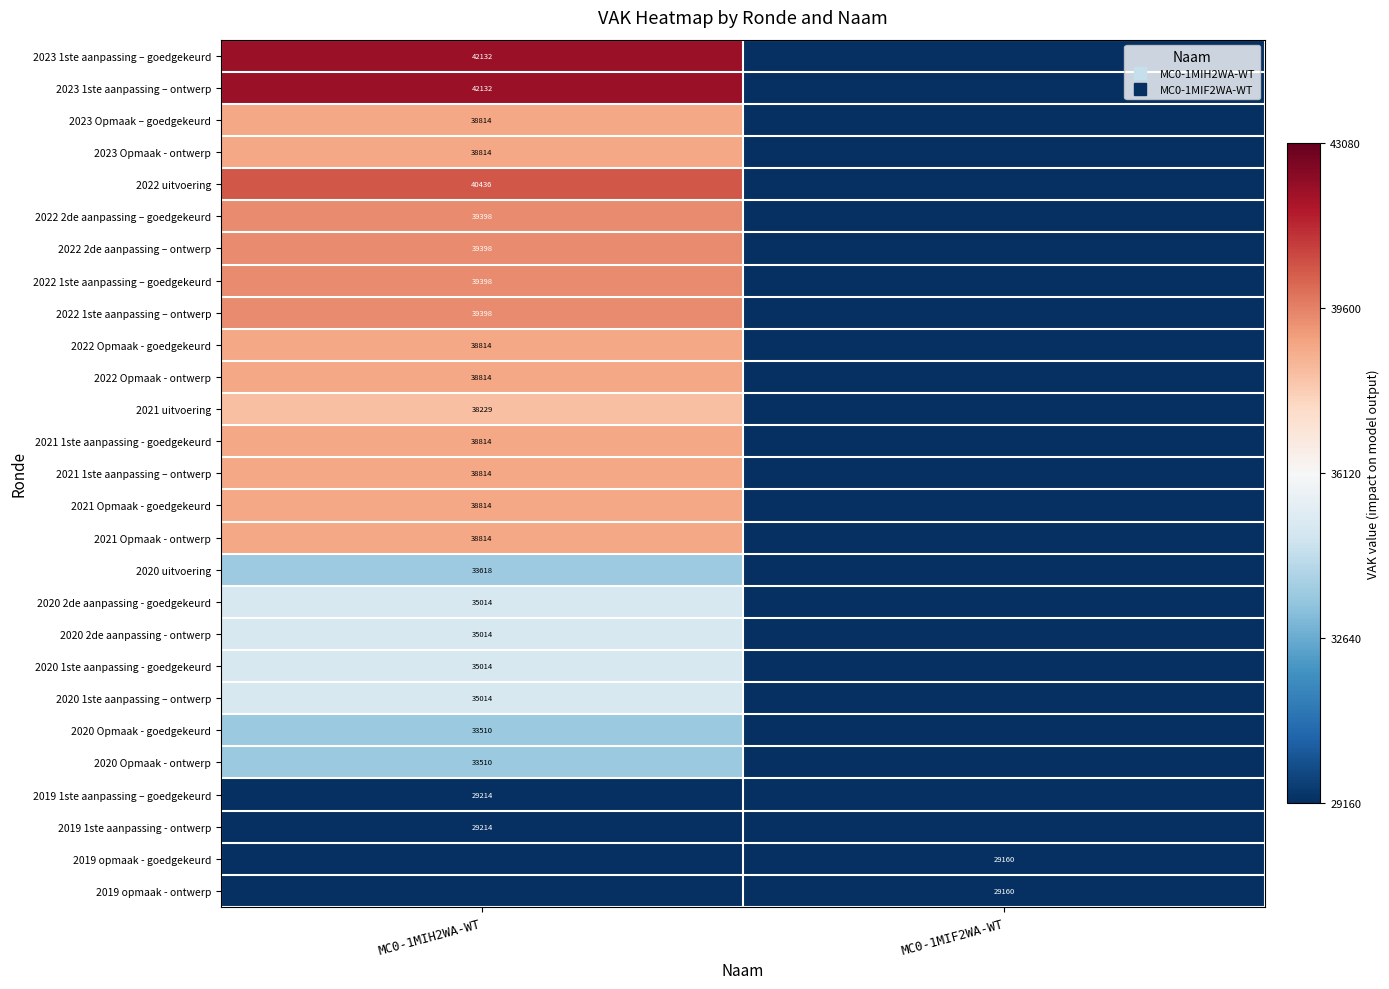

List the series in order of their peak value, lowest first.

2019 opmaak - goedgekeurd, 2019 opmaak - ontwerp, 2019 1ste aanpassing – goedgekeurd, 2019 1ste aanpassing - ontwerp, 2020 Opmaak - goedgekeurd, 2020 Opmaak - ontwerp, 2020 uitvoering, 2020 2de aanpassing - goedgekeurd, 2020 2de aanpassing - ontwerp, 2020 1ste aanpassing - goedgekeurd, 2020 1ste aanpassing – ontwerp, 2021 uitvoering, 2023 Opmaak – goedgekeurd, 2023 Opmaak - ontwerp, 2022 Opmaak - goedgekeurd, 2022 Opmaak - ontwerp, 2021 1ste aanpassing - goedgekeurd, 2021 1ste aanpassing – ontwerp, 2021 Opmaak - goedgekeurd, 2021 Opmaak - ontwerp, 2022 2de aanpassing – goedgekeurd, 2022 2de aanpassing – ontwerp, 2022 1ste aanpassing – goedgekeurd, 2022 1ste aanpassing – ontwerp, 2022 uitvoering, 2023 1ste aanpassing – goedgekeurd, 2023 1ste aanpassing – ontwerp